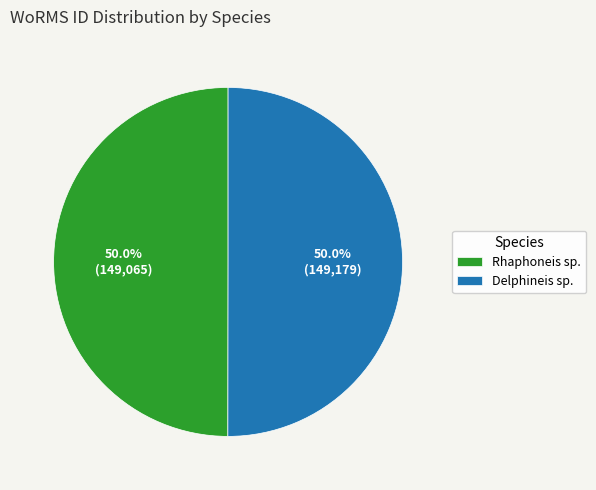

True or false: Delphineis sp. accounts for 57% of the total.

False